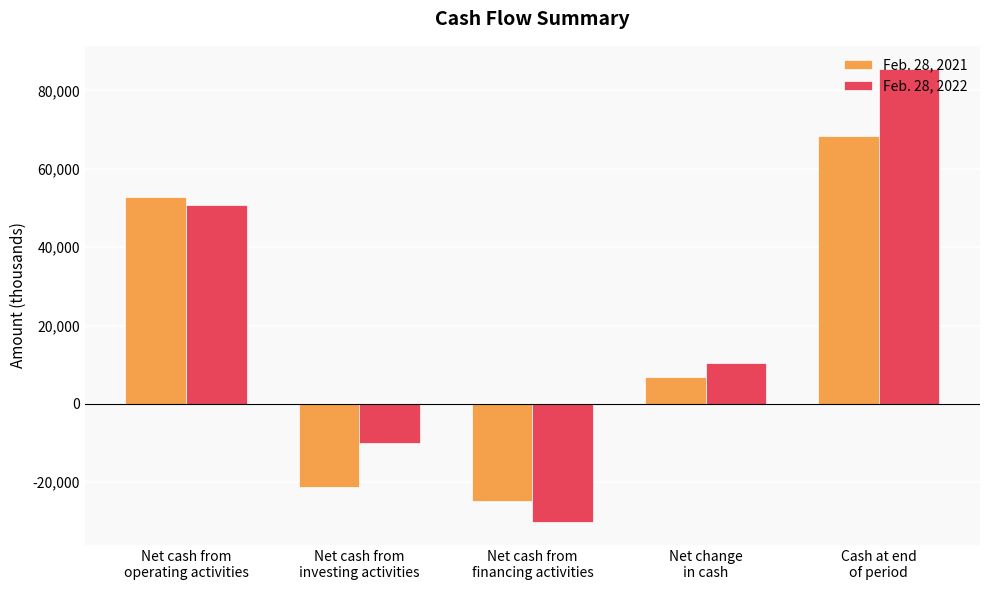

Which series has the widest spread of values?

Feb. 28, 2022